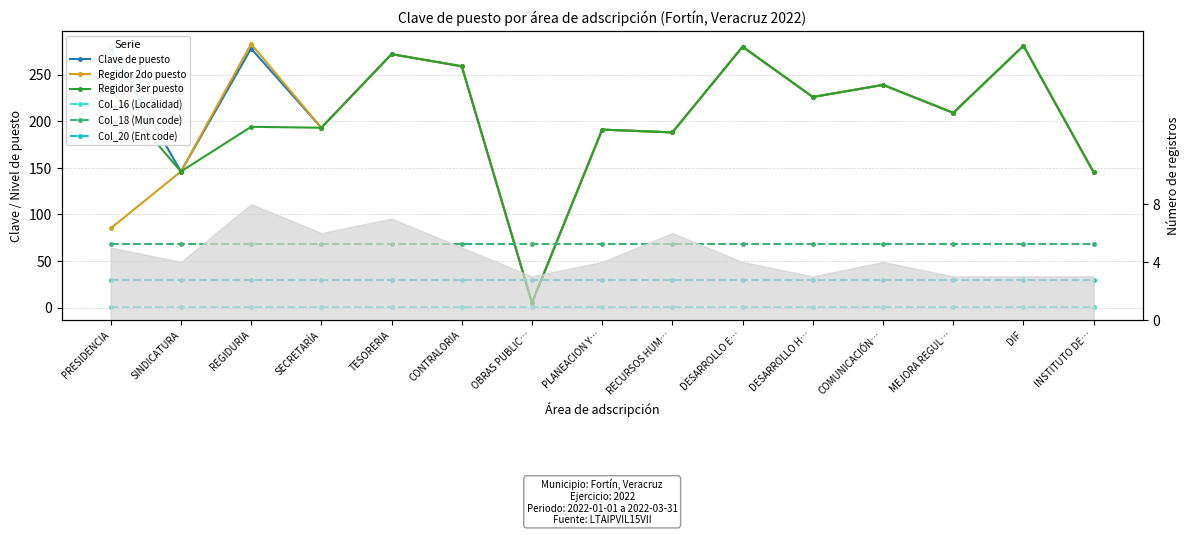

Reading right to left, what are all the values shown in this chart?

Clave de puesto: INSTITUTO DE…=145	DIF=281	MEJORA REGUL…=209	COMUNICACIÓN…=239	DESARROLLO H…=226	DESARROLLO E…=280	RECURSOS HUM…=188	PLANEACION Y…=191	OBRAS PUBLIC…=5	CONTRALORIA=259	TESORERIA=272	SECRETARÍA=193	REGIDURIA=278	SINDICATURA=146	PRESIDENCIA=277
Regidor 2do puesto: INSTITUTO DE…=145	DIF=281	MEJORA REGUL…=209	COMUNICACIÓN…=239	DESARROLLO H…=226	DESARROLLO E…=280	RECURSOS HUM…=188	PLANEACION Y…=191	OBRAS PUBLIC…=5	CONTRALORIA=259	TESORERIA=272	SECRETARÍA=193	REGIDURIA=283	SINDICATURA=146	PRESIDENCIA=85
Regidor 3er puesto: INSTITUTO DE…=145	DIF=281	MEJORA REGUL…=209	COMUNICACIÓN…=239	DESARROLLO H…=226	DESARROLLO E…=280	RECURSOS HUM…=188	PLANEACION Y…=191	OBRAS PUBLIC…=5	CONTRALORIA=259	TESORERIA=272	SECRETARÍA=193	REGIDURIA=194	SINDICATURA=146	PRESIDENCIA=234
Col_16 (Localidad): INSTITUTO DE…=1	DIF=1	MEJORA REGUL…=1	COMUNICACIÓN…=1	DESARROLLO H…=1	DESARROLLO E…=1	RECURSOS HUM…=1	PLANEACION Y…=1	OBRAS PUBLIC…=1	CONTRALORIA=1	TESORERIA=1	SECRETARÍA=1	REGIDURIA=1	SINDICATURA=1	PRESIDENCIA=1
Col_18 (Mun code): INSTITUTO DE…=68	DIF=68	MEJORA REGUL…=68	COMUNICACIÓN…=68	DESARROLLO H…=68	DESARROLLO E…=68	RECURSOS HUM…=68	PLANEACION Y…=68	OBRAS PUBLIC…=68	CONTRALORIA=68	TESORERIA=68	SECRETARÍA=68	REGIDURIA=68	SINDICATURA=68	PRESIDENCIA=68
Col_20 (Ent code): INSTITUTO DE…=30	DIF=30	MEJORA REGUL…=30	COMUNICACIÓN…=30	DESARROLLO H…=30	DESARROLLO E…=30	RECURSOS HUM…=30	PLANEACION Y…=30	OBRAS PUBLIC…=30	CONTRALORIA=30	TESORERIA=30	SECRETARÍA=30	REGIDURIA=30	SINDICATURA=30	PRESIDENCIA=30